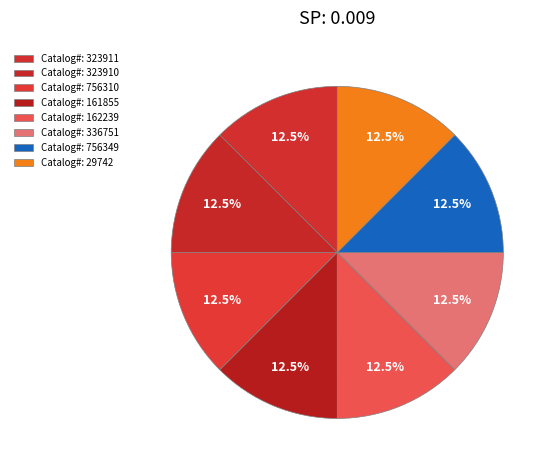

How many slices are in this pie chart?

8